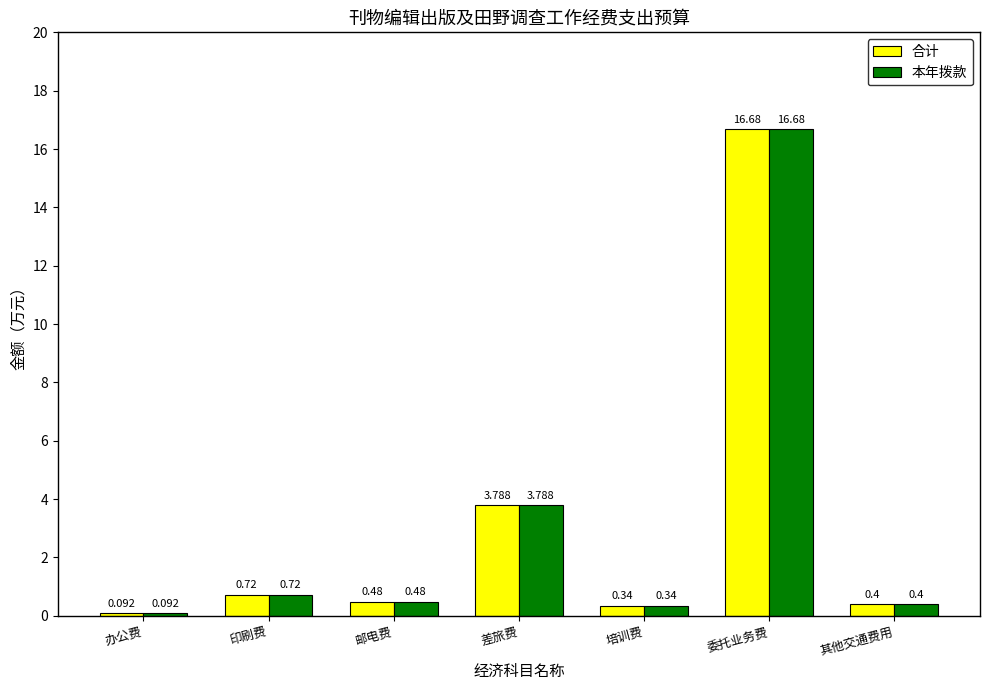

What is the total value across all series at 办公费?

0.2